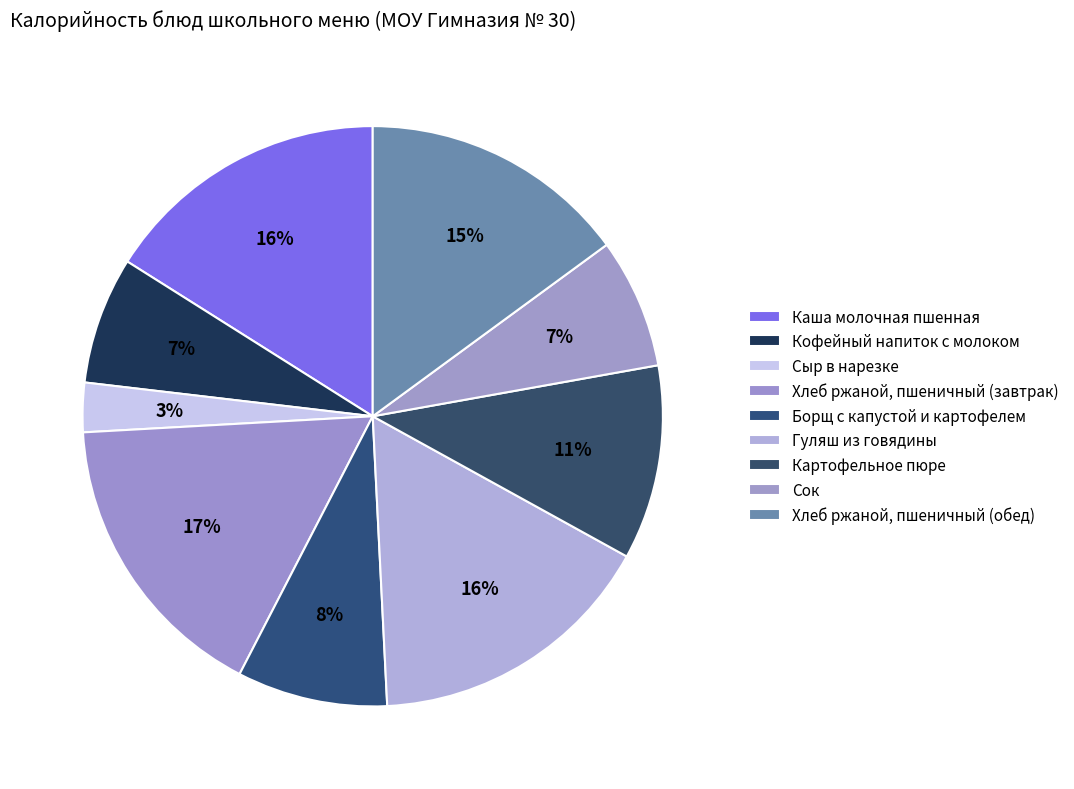

To the nearest percent, what portion does Картофельное пюре represent?

11%